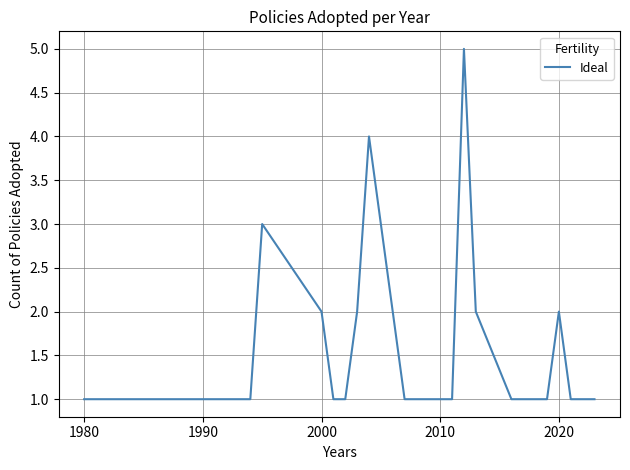

True or false: there are more than 2 points higher than both neighbors.

True